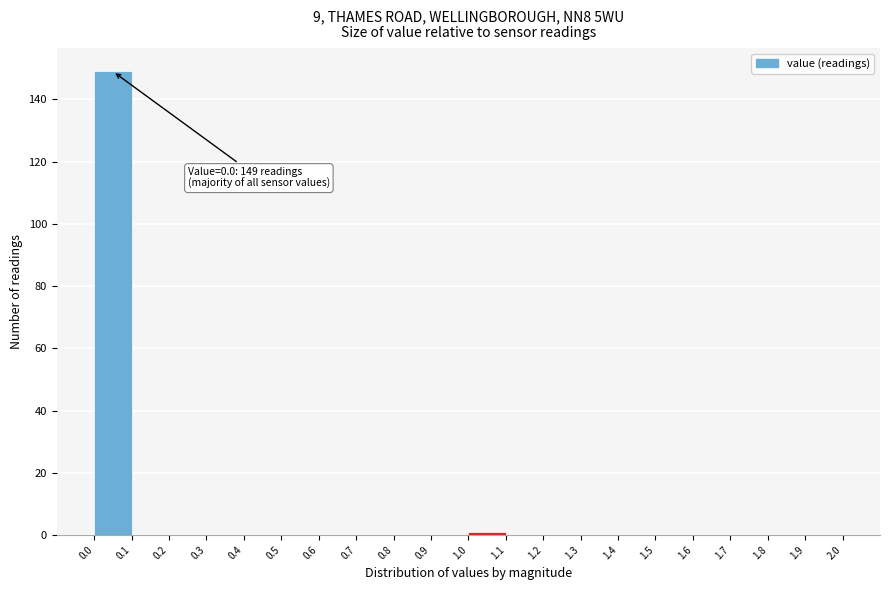

Which range on the x-axis has the tallest bar?

0.0 to 0.1